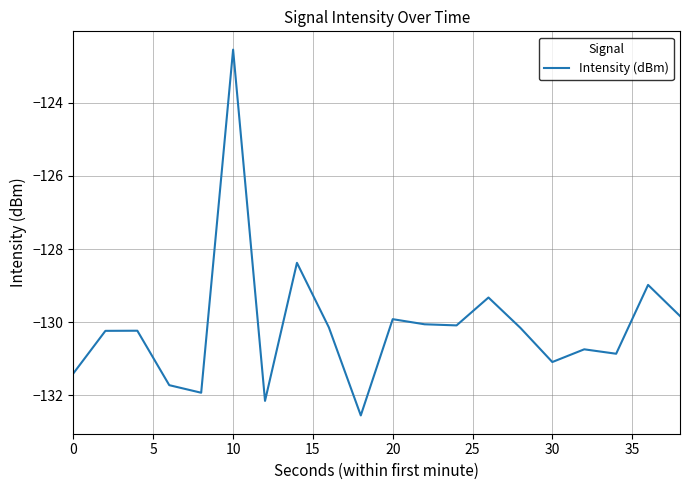

What is the minimum value shown in the chart?

-132.5